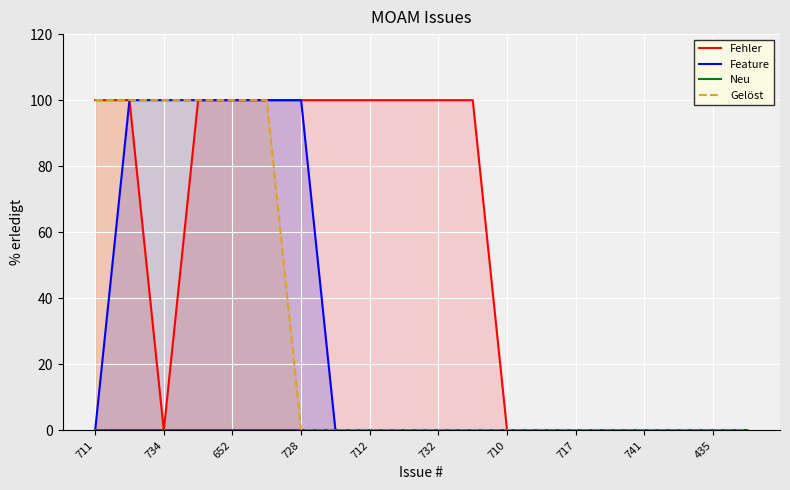

The value of Gelöst at 717 is -53. True or false?

False